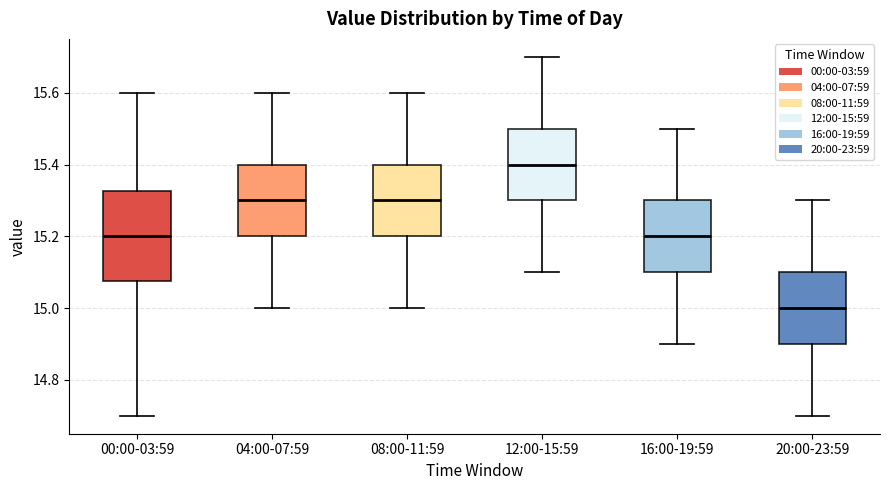

Reading left to right, read every box against the y-axis: the position of its median line, the range the box covers, and the ends of its whiskers. The values are not printed on the chart, so give them approximately, as read against the axis.

00:00-03:59: median 15.20, box 15.08 to 15.32, whiskers 14.70 to 15.60
04:00-07:59: median 15.30, box 15.20 to 15.40, whiskers 15.00 to 15.60
08:00-11:59: median 15.30, box 15.20 to 15.40, whiskers 15.00 to 15.60
12:00-15:59: median 15.40, box 15.30 to 15.50, whiskers 15.10 to 15.70
16:00-19:59: median 15.20, box 15.10 to 15.30, whiskers 14.90 to 15.50
20:00-23:59: median 15.00, box 14.90 to 15.10, whiskers 14.70 to 15.30